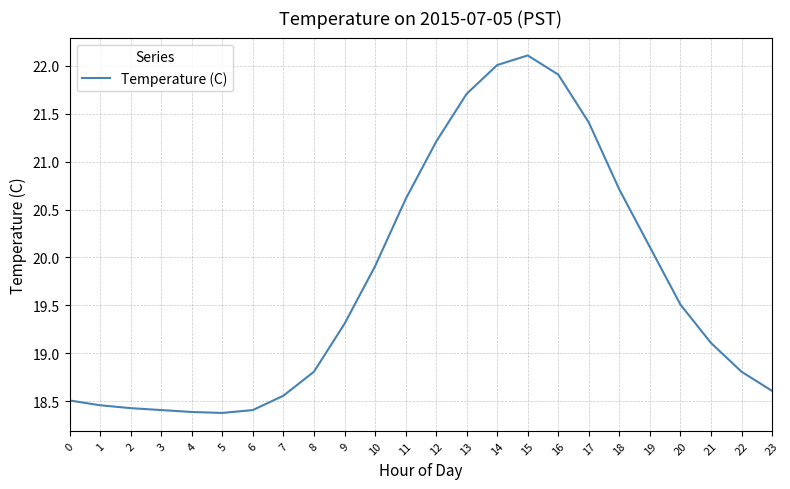

What is the difference between the maximum and second lowest values?

3.7